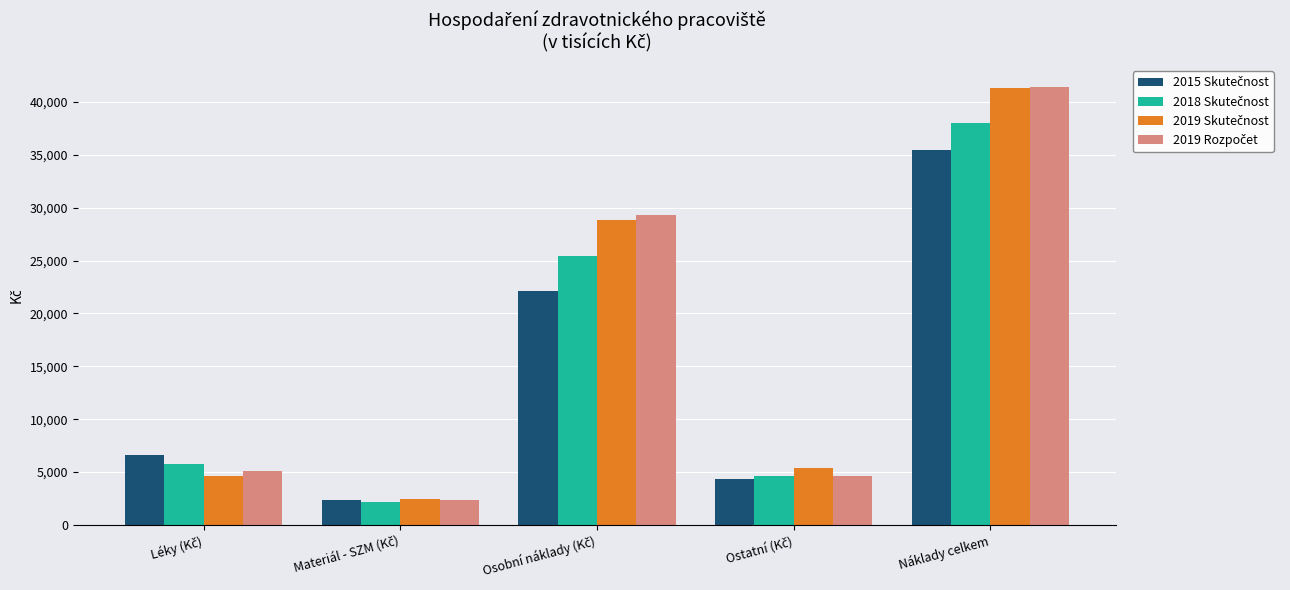

At which category is the sum across all series the highest?

Náklady celkem